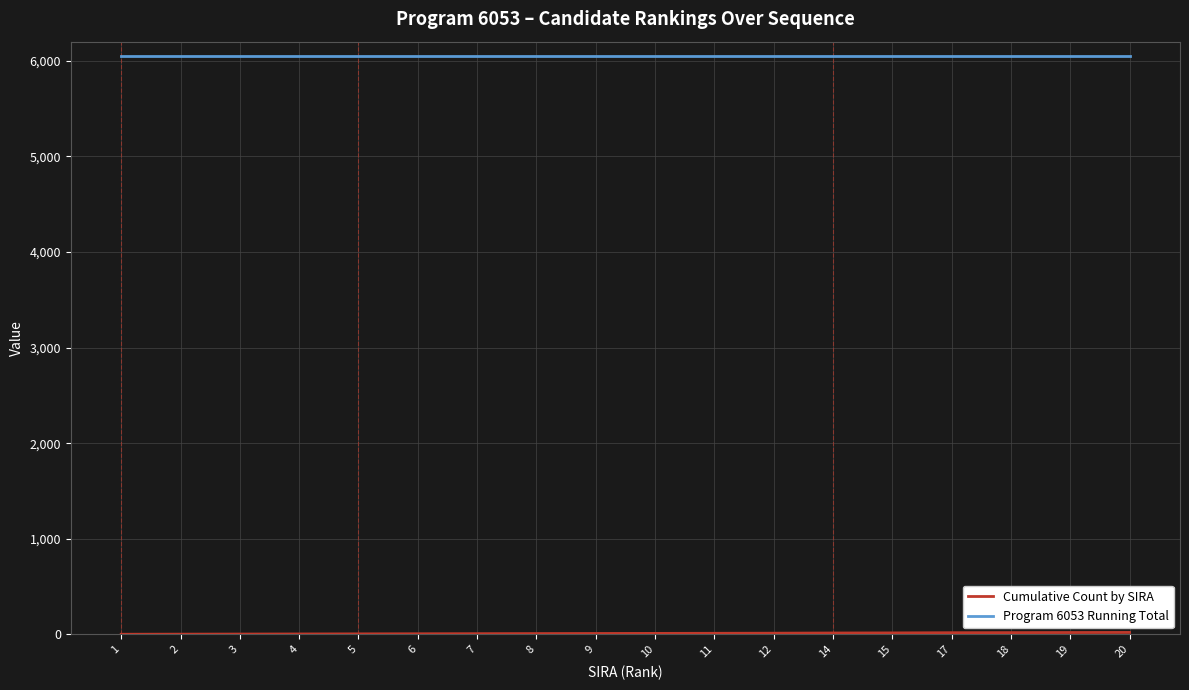

Which series has the largest total across all categories?

Program 6053 Running Total